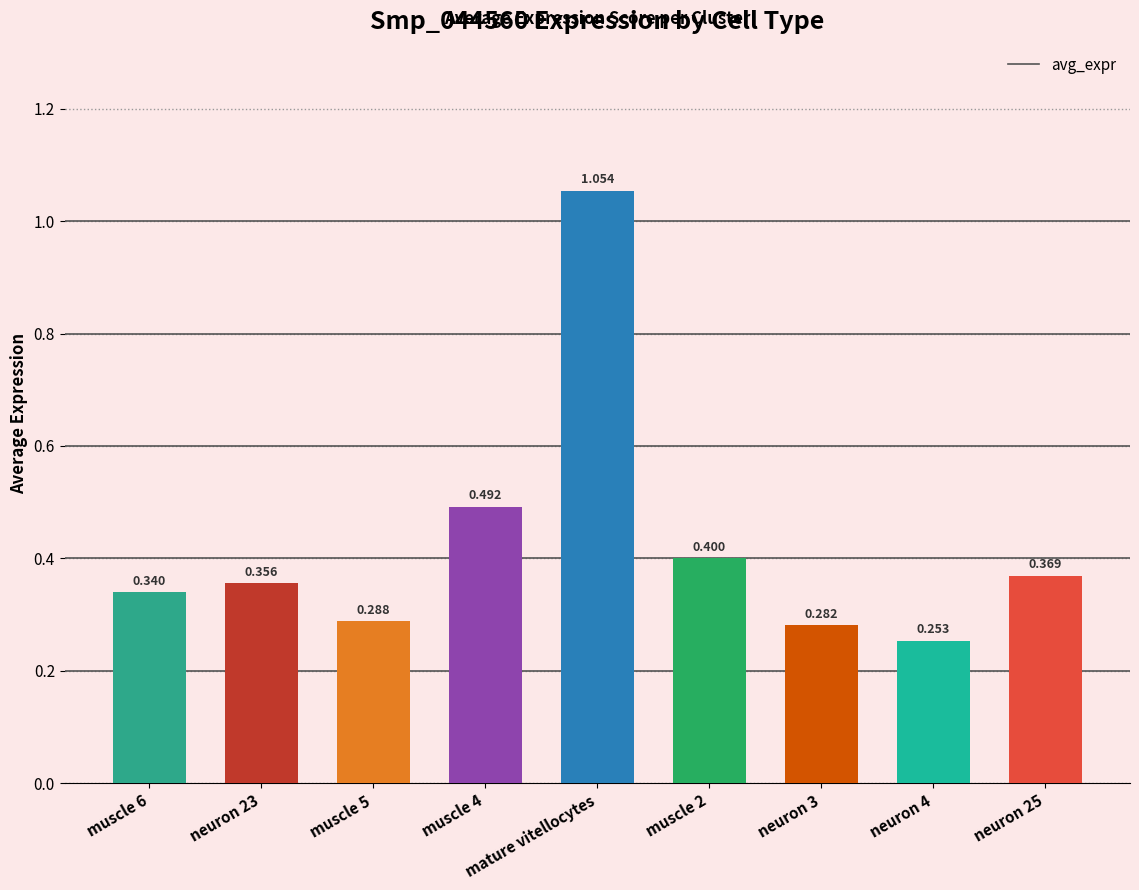

What value does the data have at neuron 23?

0.4